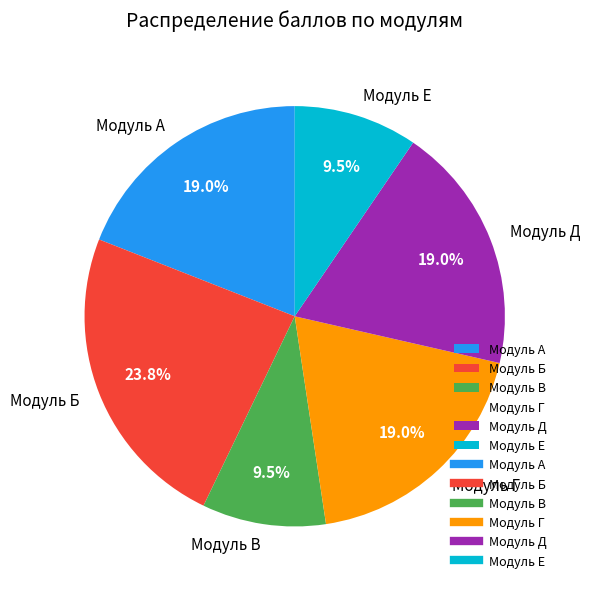

Which has a higher value, Модуль Б or Модуль А?

Модуль Б